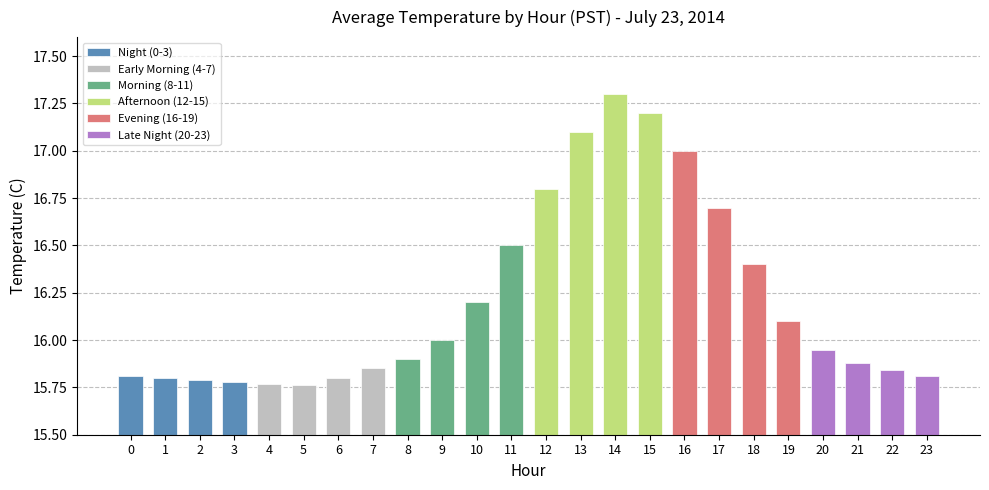

How many Evening (16-19) values are between 16 and 17?

4